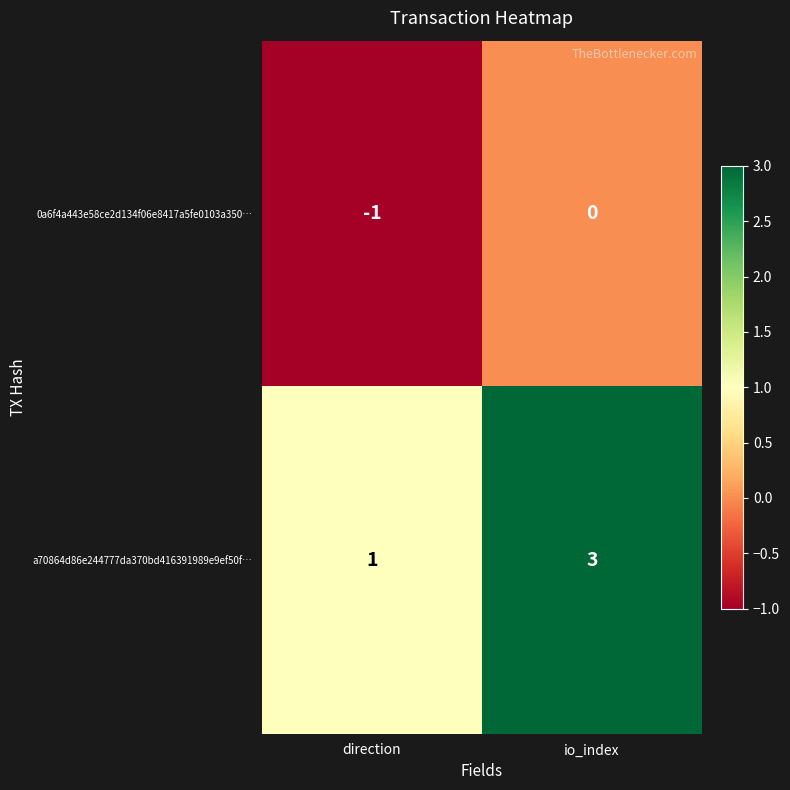

Reading left to right, extract all data points from this chart.

0a6f4a443e58ce2d134f06e8417a5fe0103a350…: direction=-1	io_index=0
a70864d86e244777da370bd416391989e9ef50f…: direction=1	io_index=3